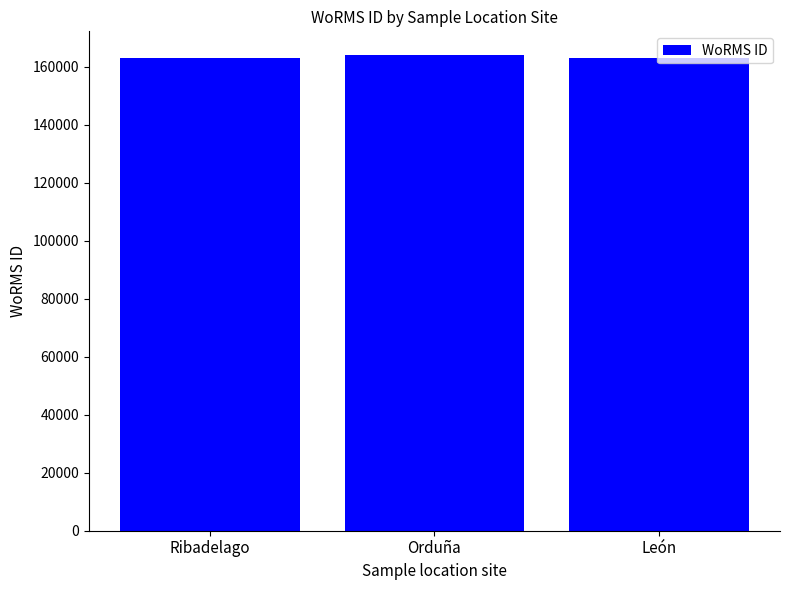

Approximately how many times larger is the value at León compared to Orduña?

1.0